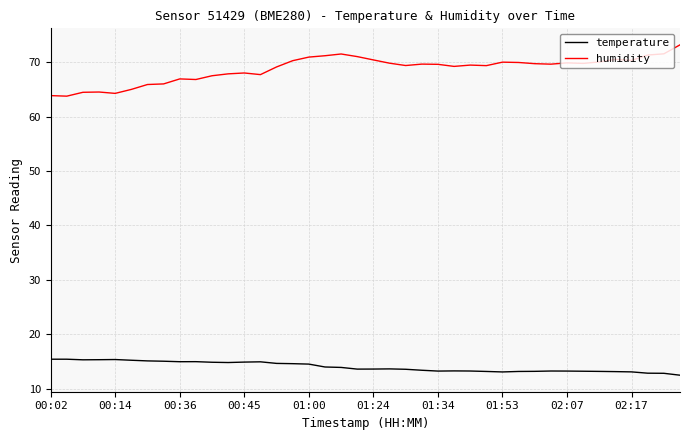

What is the difference between the second highest and second lowest values in the humidity series?

7.7